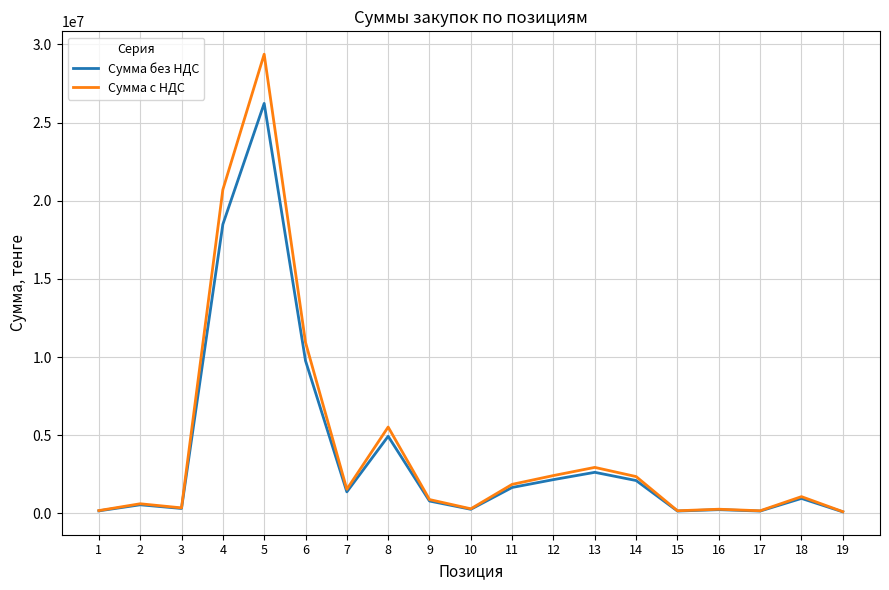

What is the total value across all series at 4?

39188504.1